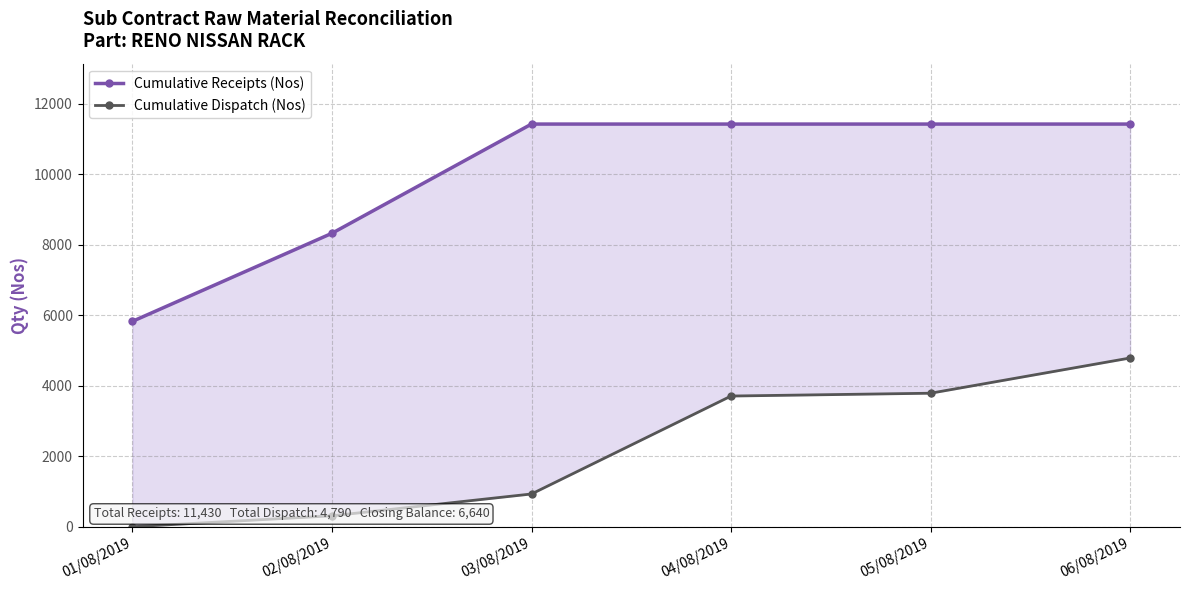

Rank the categories by Cumulative Dispatch (Nos) value from highest to lowest.

06/08/2019, 05/08/2019, 04/08/2019, 03/08/2019, 02/08/2019, 01/08/2019